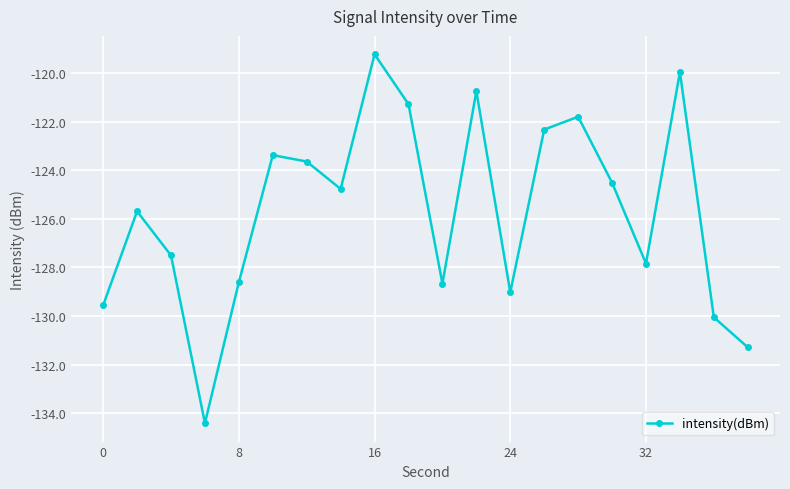

How many points are higher than both their immediate neighbors (excluding endpoints)?

6